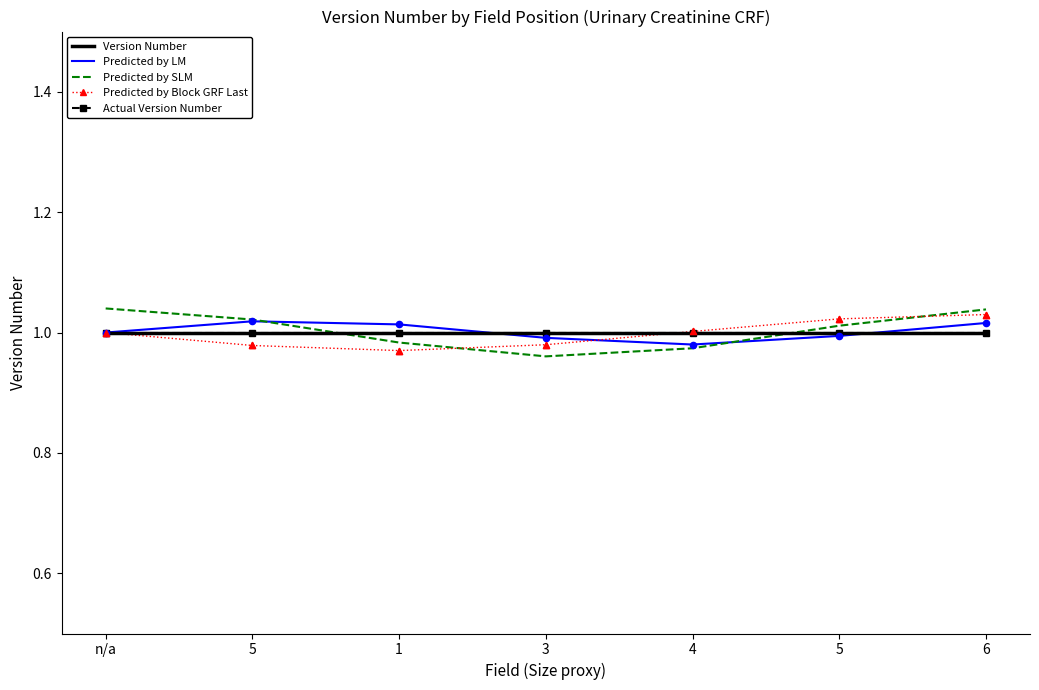

Which series has the largest total across all categories?

Predicted by SLM